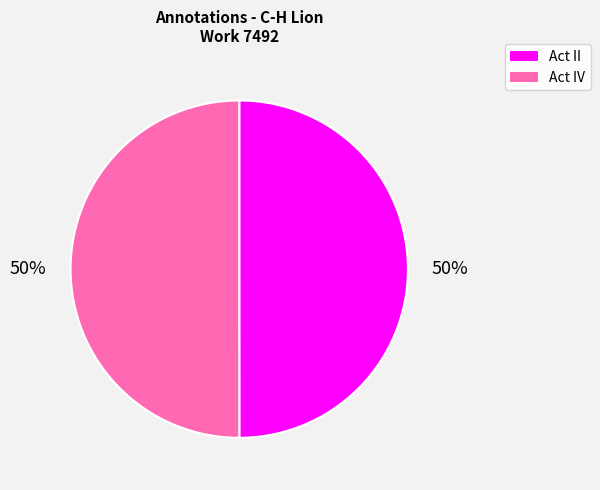

Count the number of slices in the pie.

2